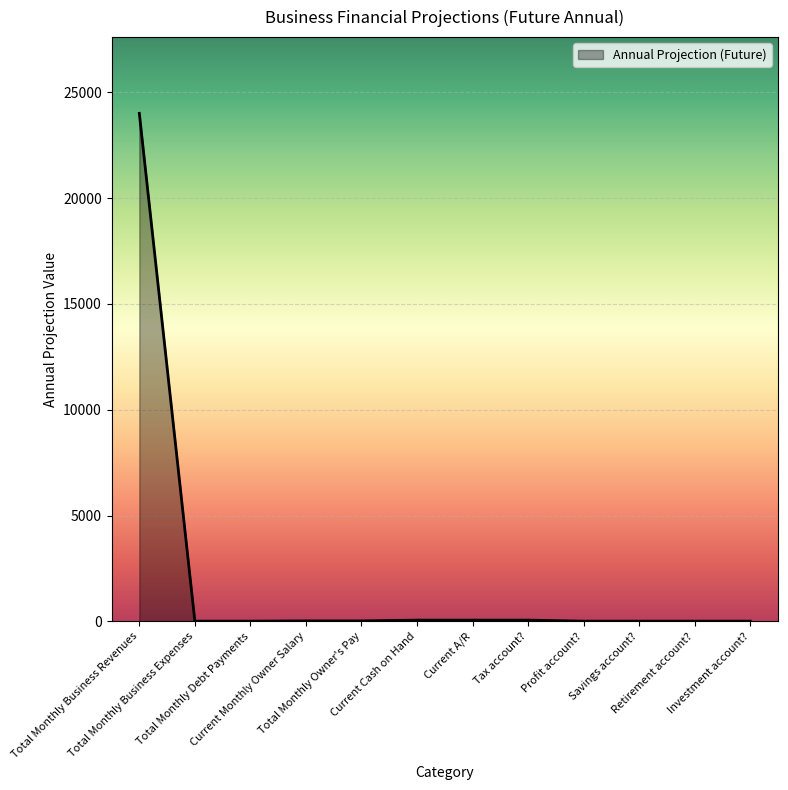

What is the maximum value shown in the chart?

24000